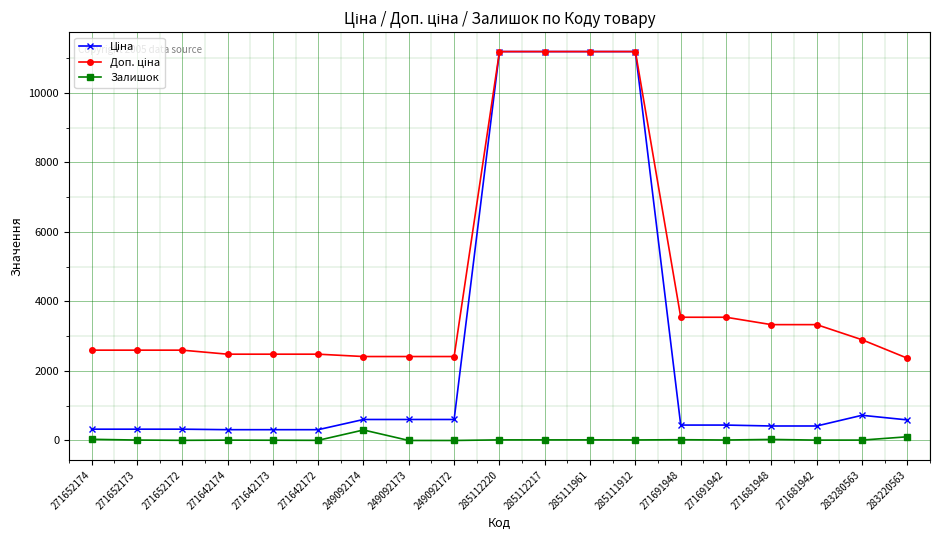

What is the total value across all series at 249092174?

3320.6